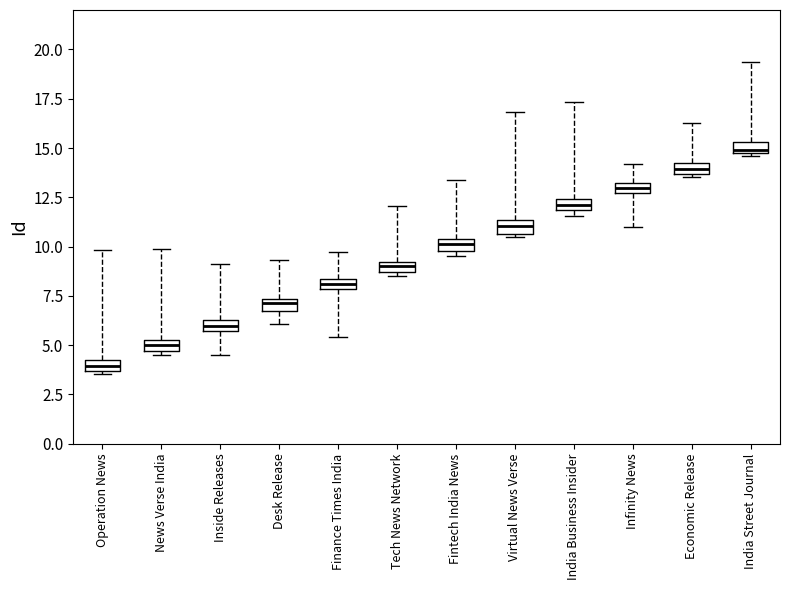

Which box has the highest median line?

India Street Journal